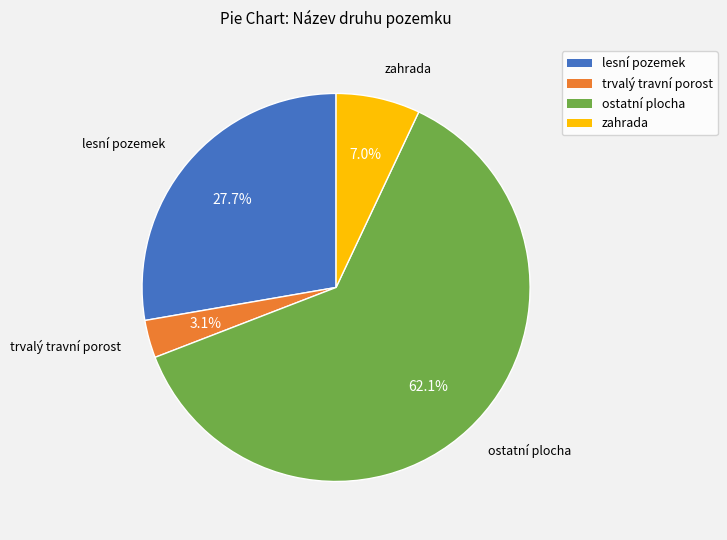

Does any single category account for the majority?

Yes